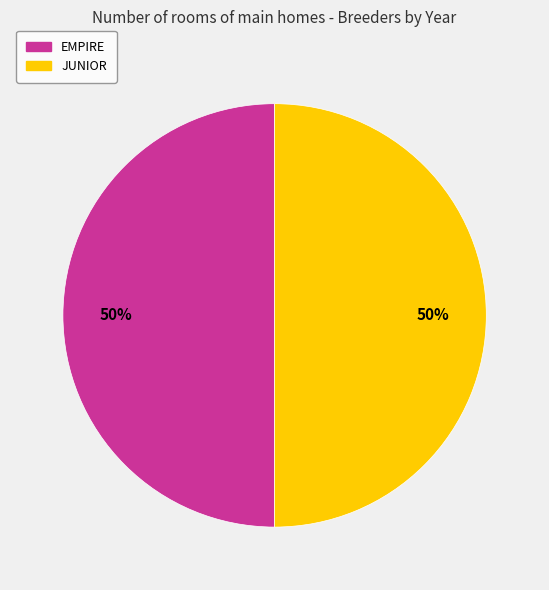

What percentage is the EMPIRE slice, to the nearest percent?

50%